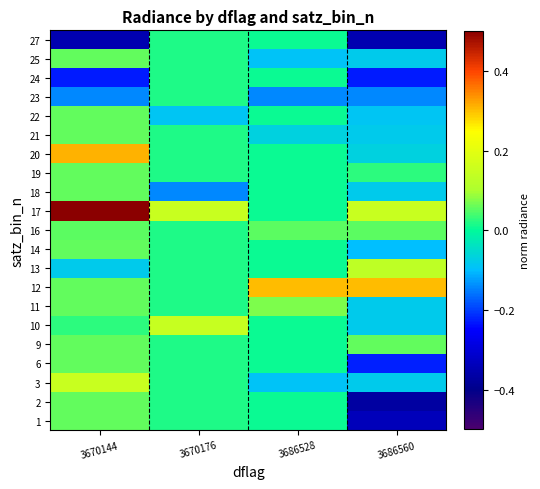

Count the number of categories in the chart.

4